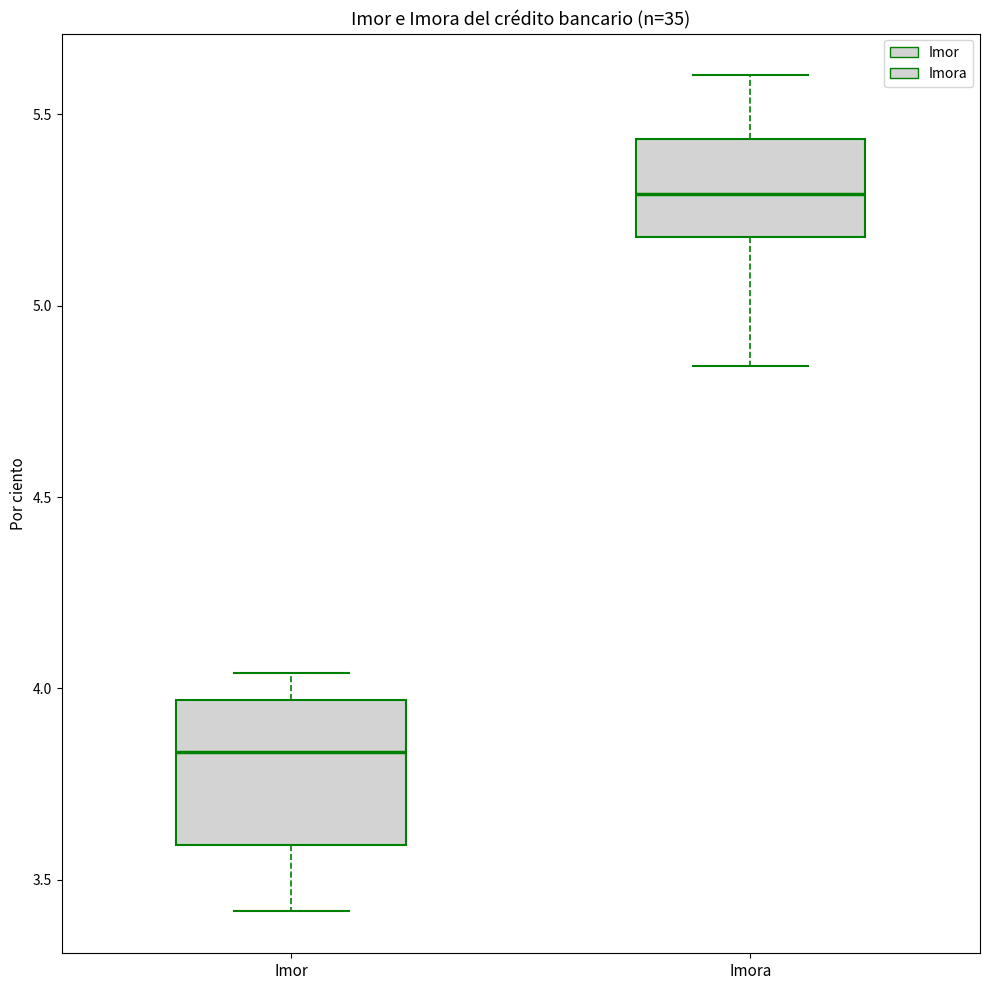

Reading left to right, transcribe this box plot: for each box, give where its median line is, the range the box spans, and where its two whiskers end, as read against the y-axis. The values are not printed on the chart, so give them approximately, as read against the axis.

Imor: median 3.85, box 3.60 to 3.95, whiskers 3.40 to 4.05
Imora: median 5.30, box 5.20 to 5.45, whiskers 4.85 to 5.60